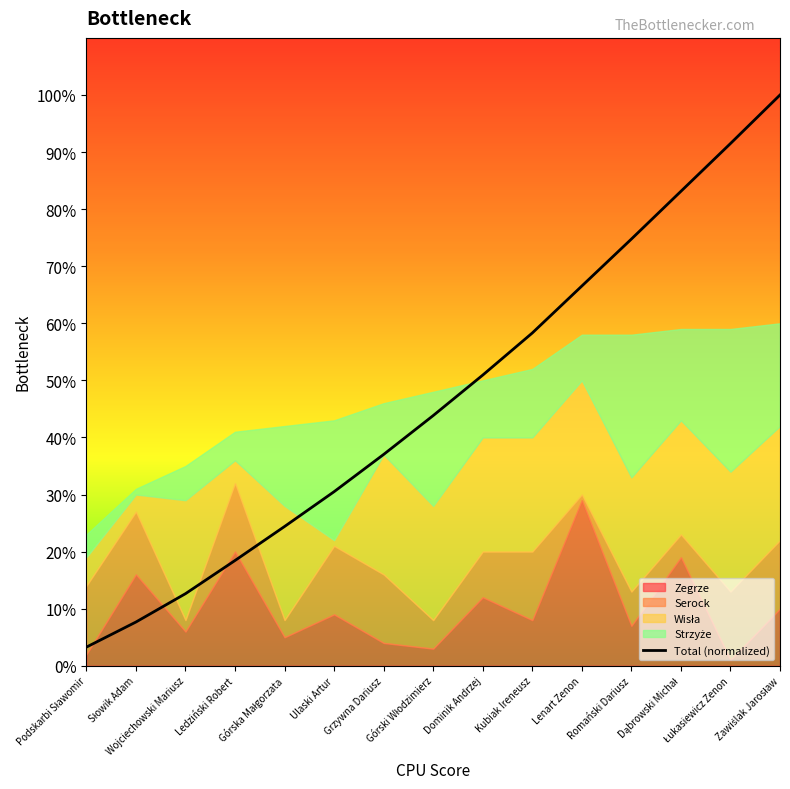

What is the value of the 10th point from the left?

58.3